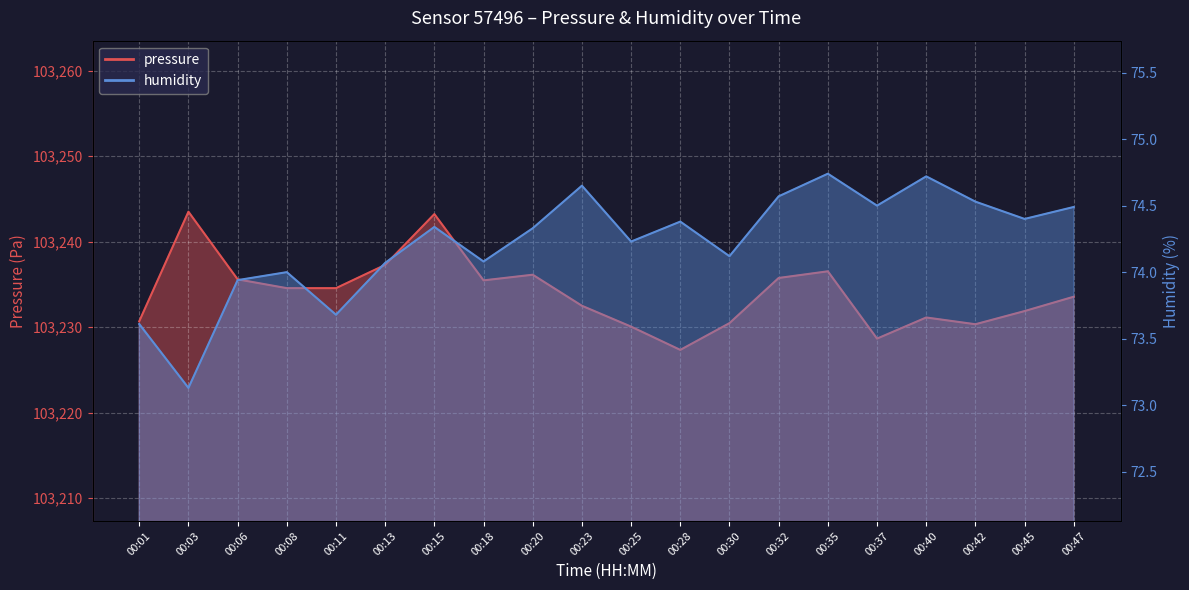

At 00:28, list the series in order from largest to smallest.

pressure, humidity